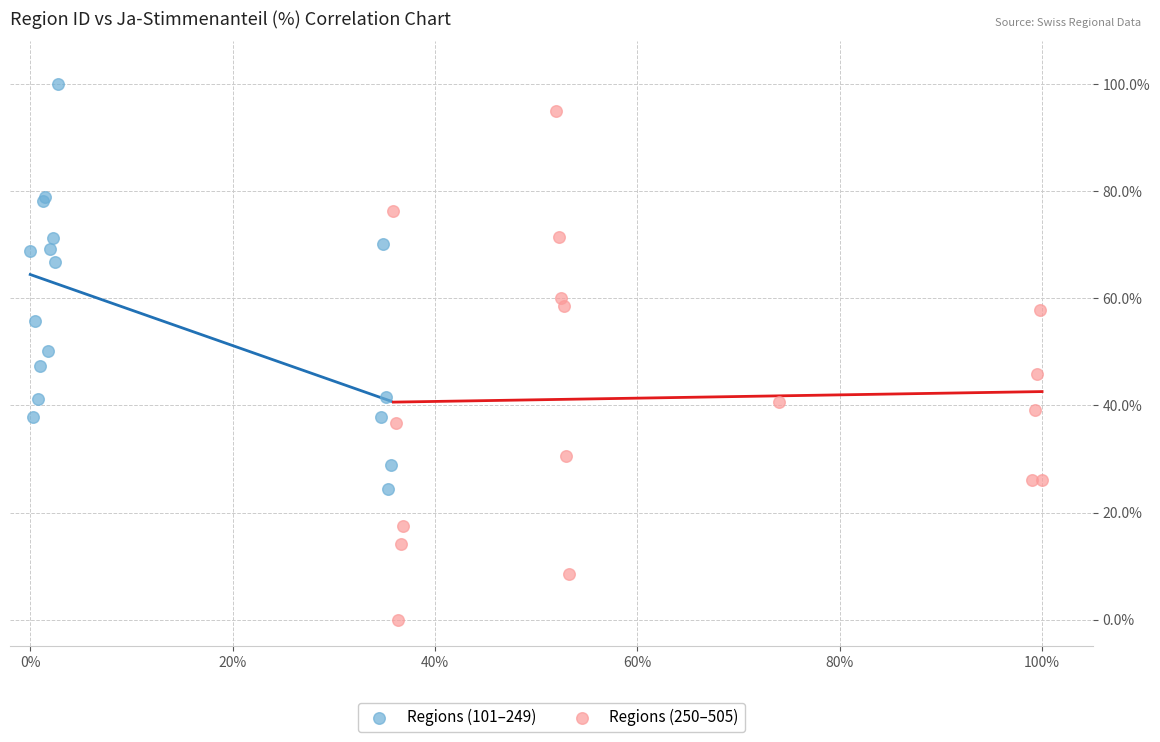

Which series reaches the maximum Y coordinate?

Regions (101–249)